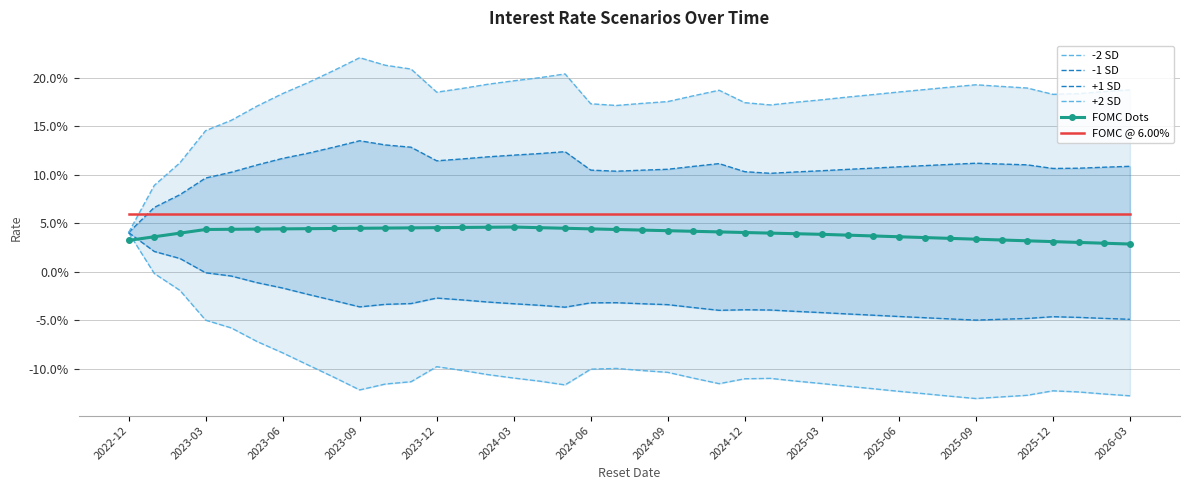

What is the maximum value shown in the chart?

0.2